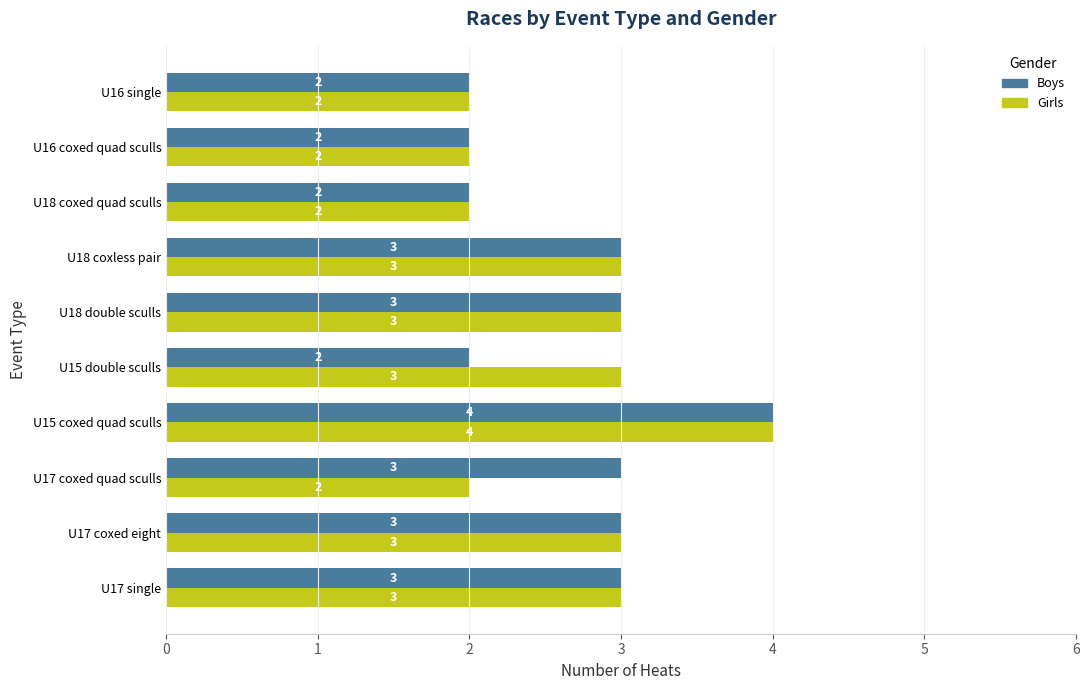

What is the difference between the second highest and second lowest values in the Boys series?

1